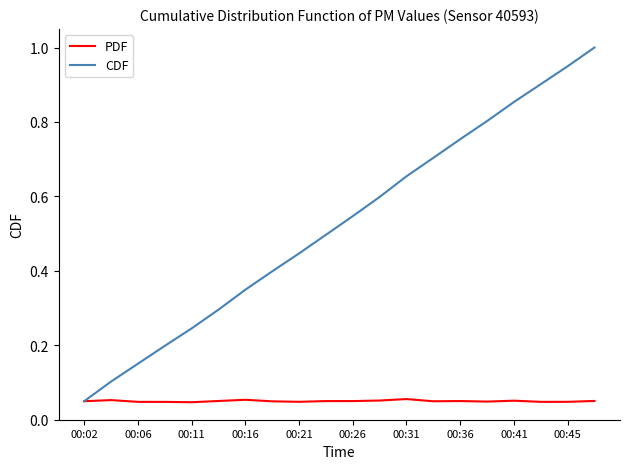

Which series has the largest range (max minus min)?

CDF